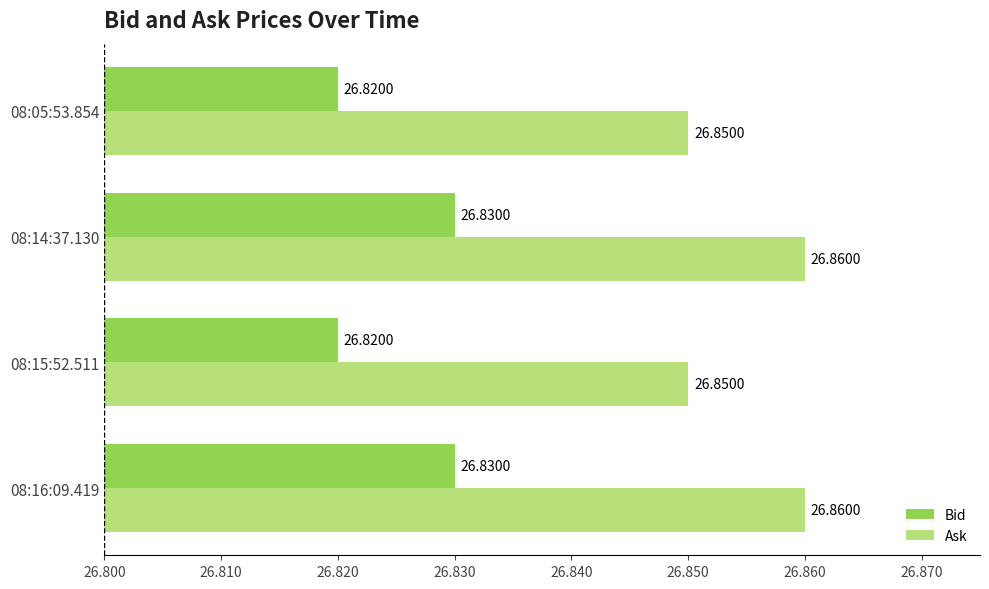

List the series in order of their peak value, highest first.

Ask, Bid